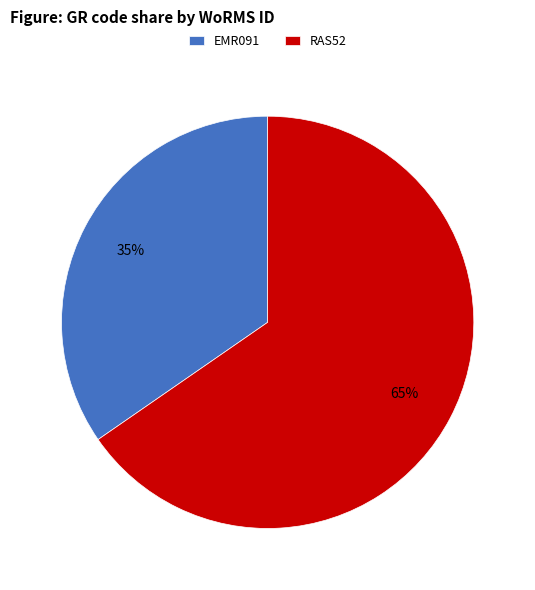

Which category has the smallest portion of the pie?

EMR091